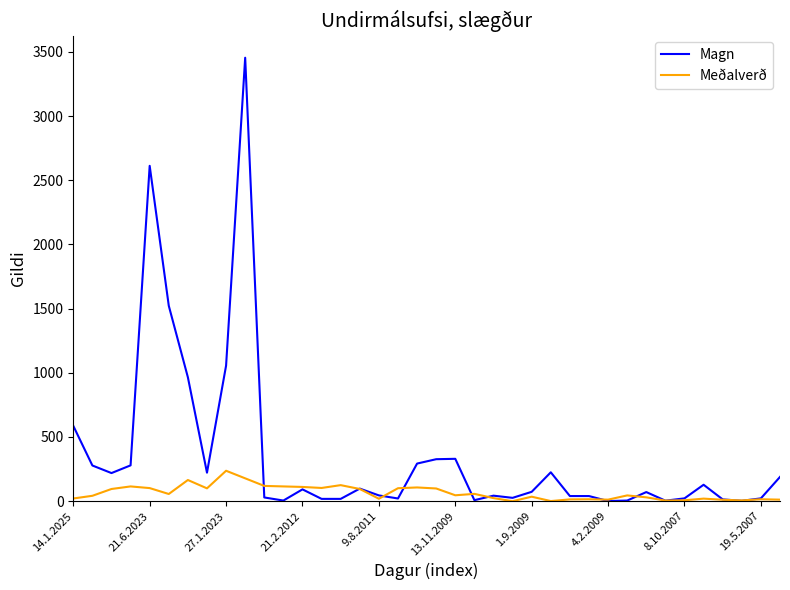

Count the number of categories in the chart.

38